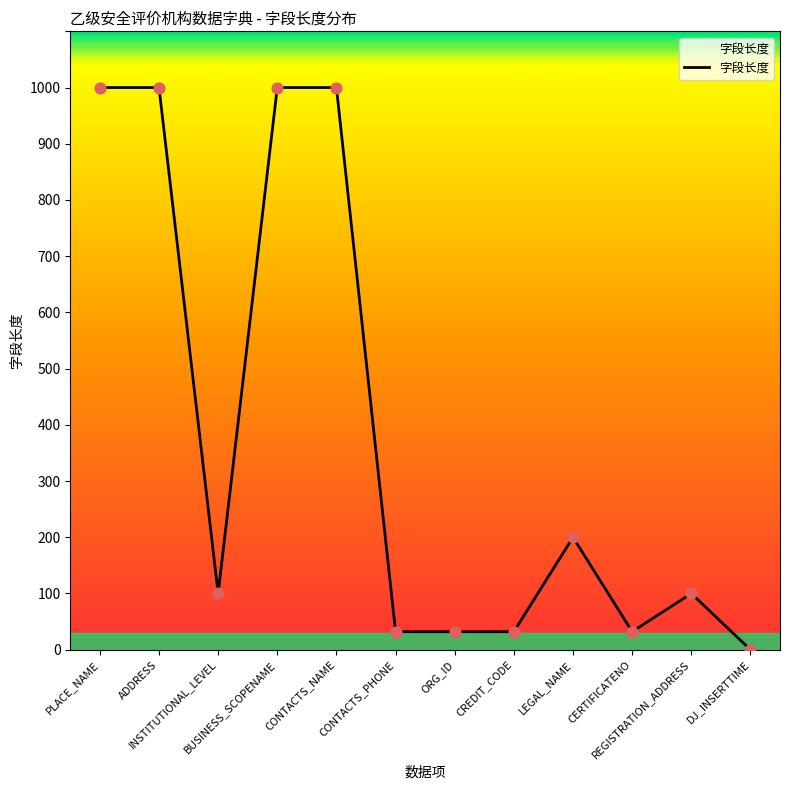

What is the change in value from PLACE_NAME to CREDIT_CODE?

-968